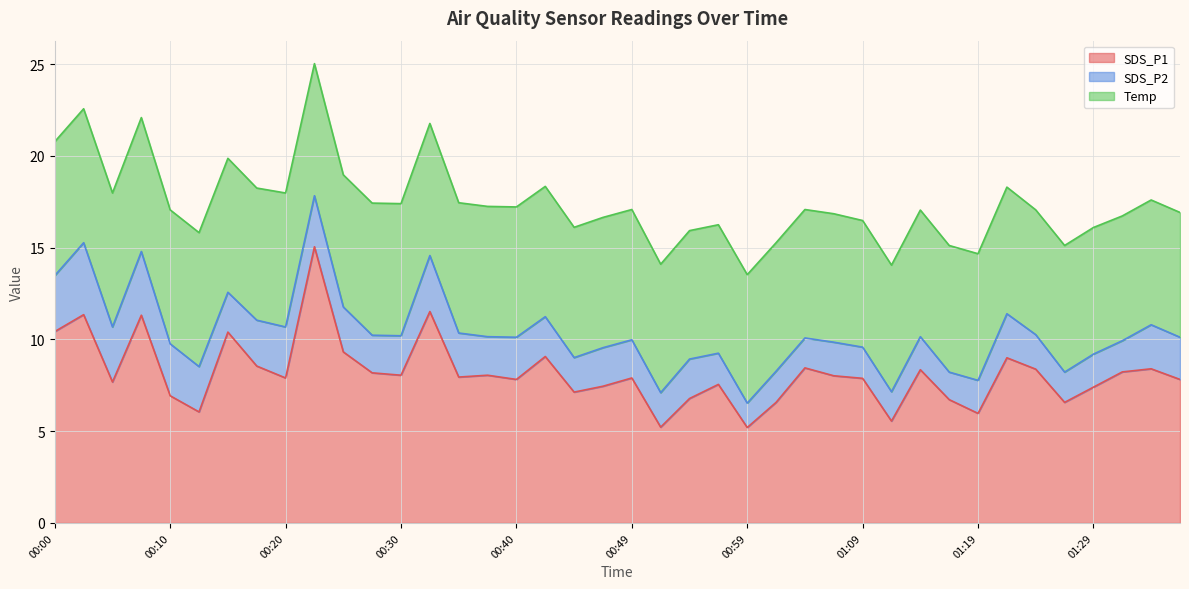

At which label does SDS_P1 first exceed 7?

00:00